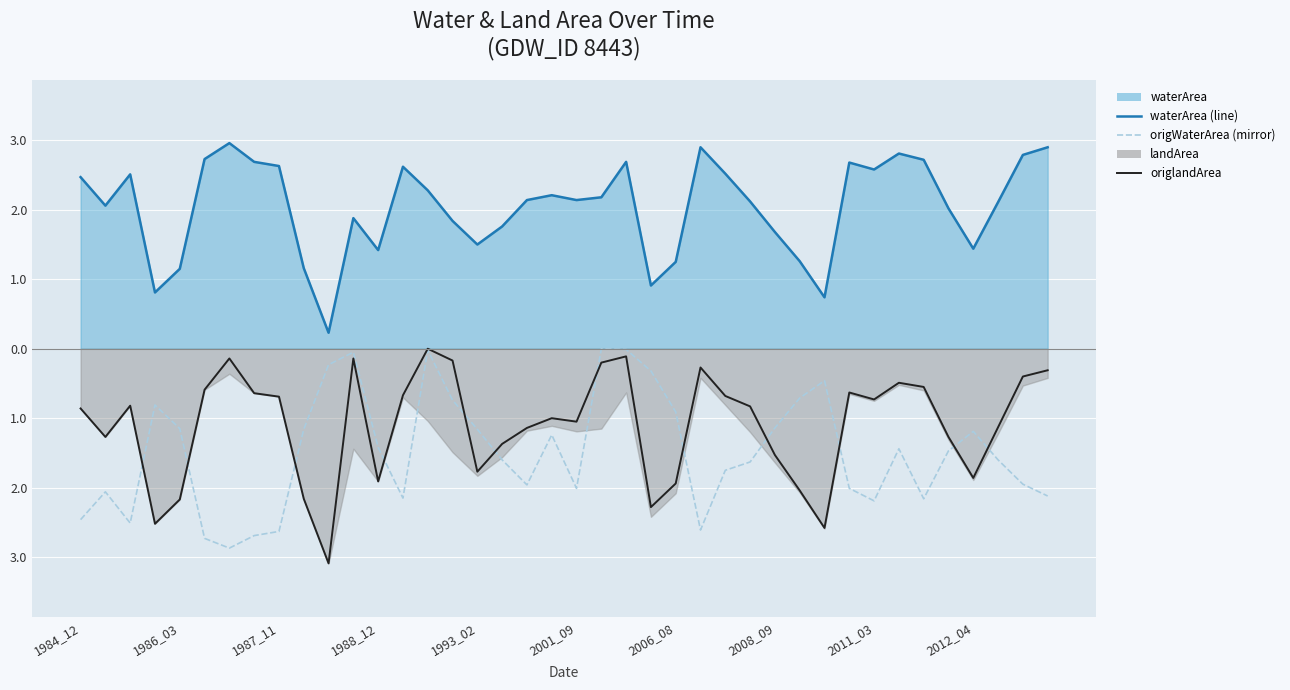

Which series has the largest range (max minus min)?

origlandArea